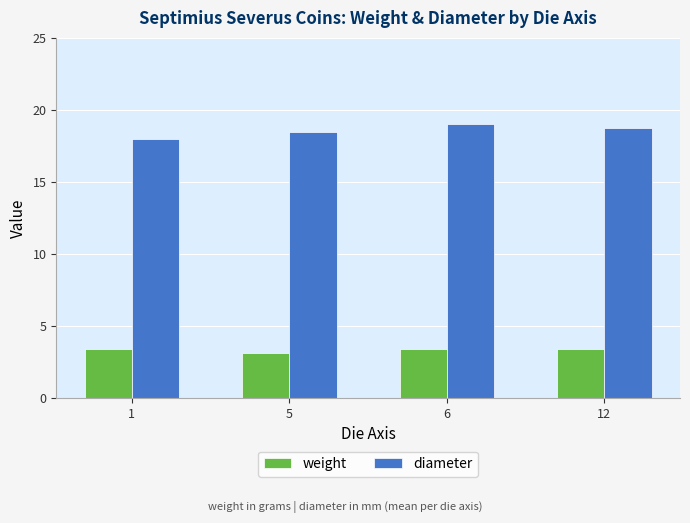

Which series has the widest spread of values?

diameter